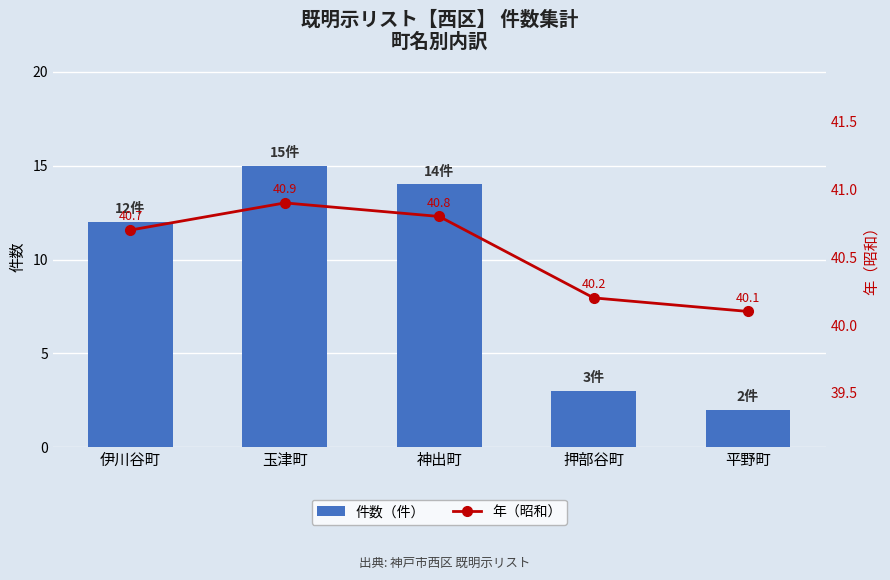

True or false: 件数（件） has a value of 15.0 at 玉津町.

True